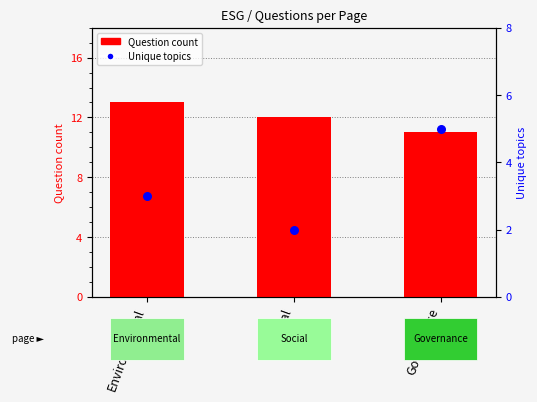

Which series contains the highest Y value?

Question count